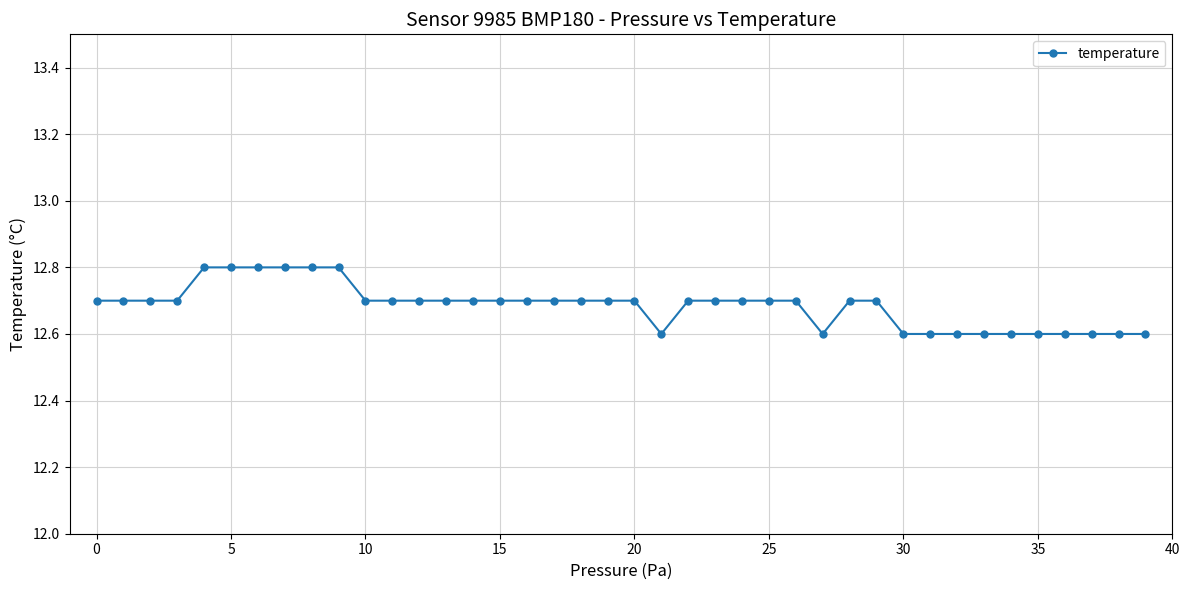

What is the minimum value shown in the chart?

12.6